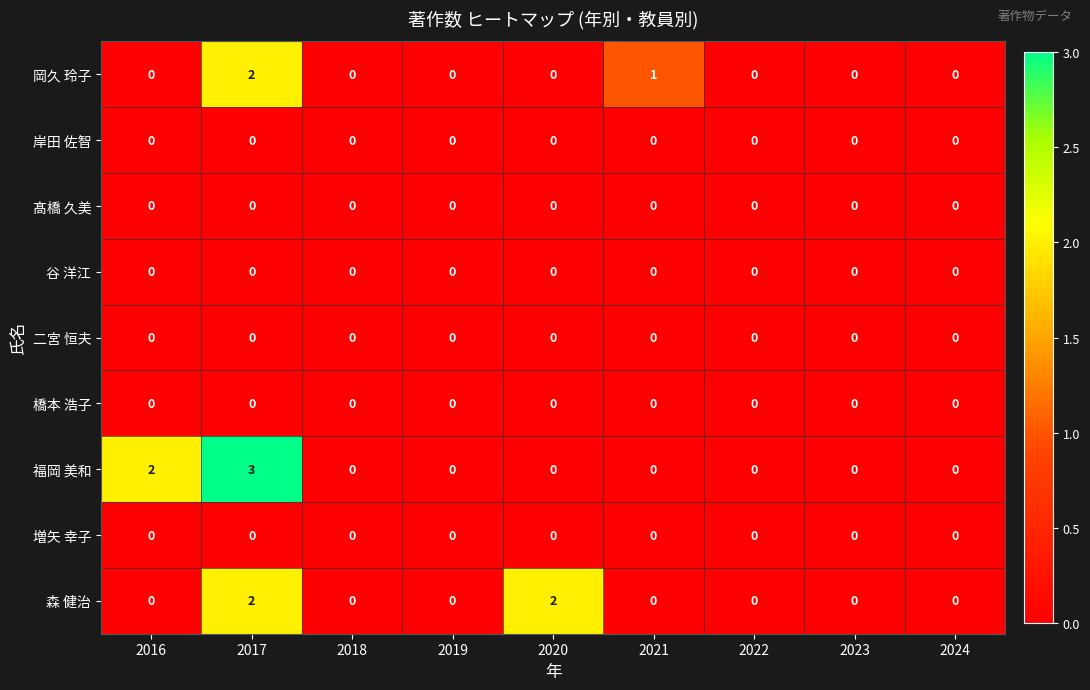

Which series has the widest spread of values?

福岡 美和